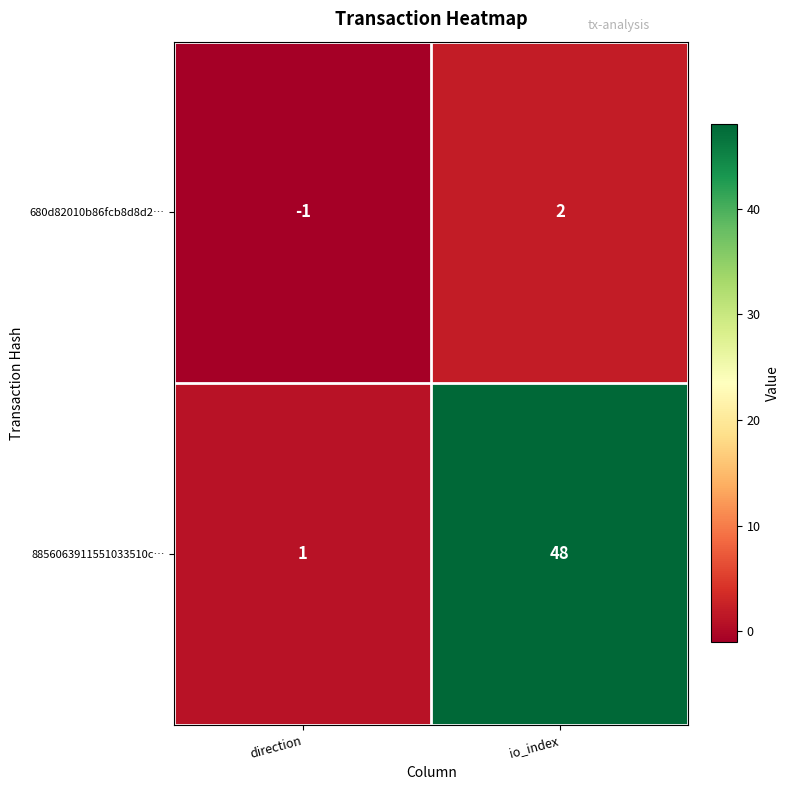

What is the difference between the maximum and minimum values in the 8856063911551033510c… series?

47